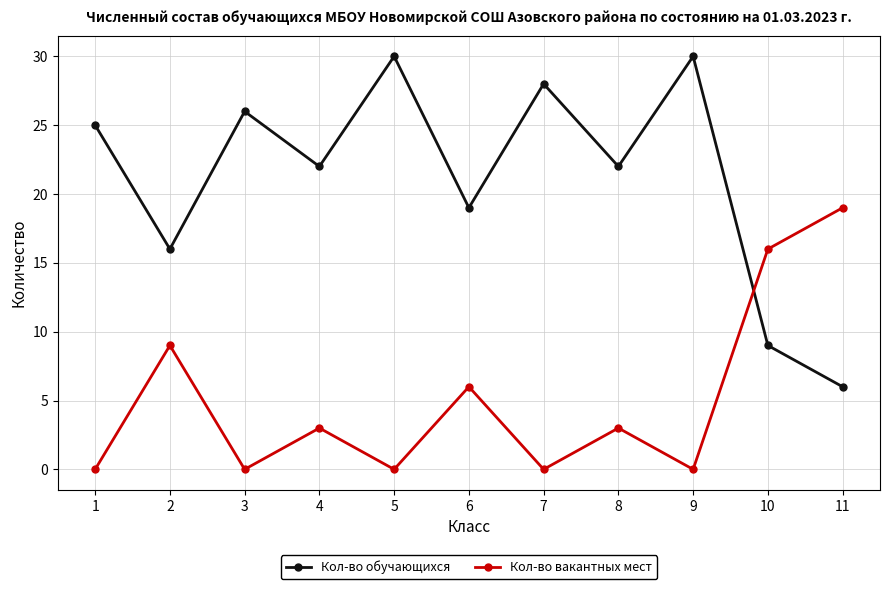

Which series changed the most between 1 and 5?

Кол-во обучающихся